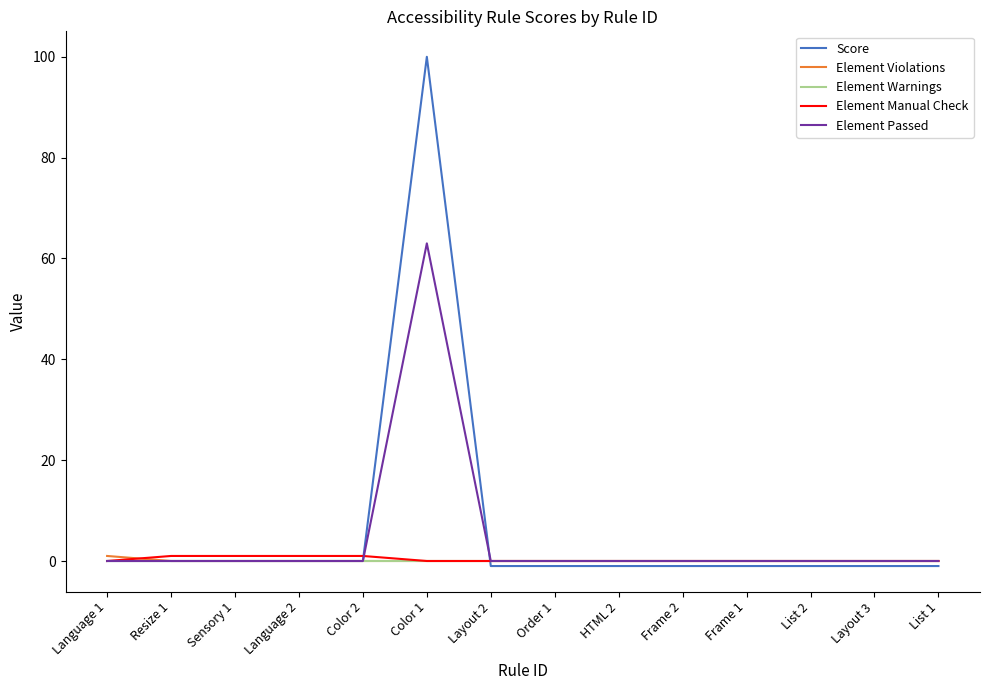

What are all the series names shown in the legend?

Score, Element Violations, Element Warnings, Element Manual Check, Element Passed